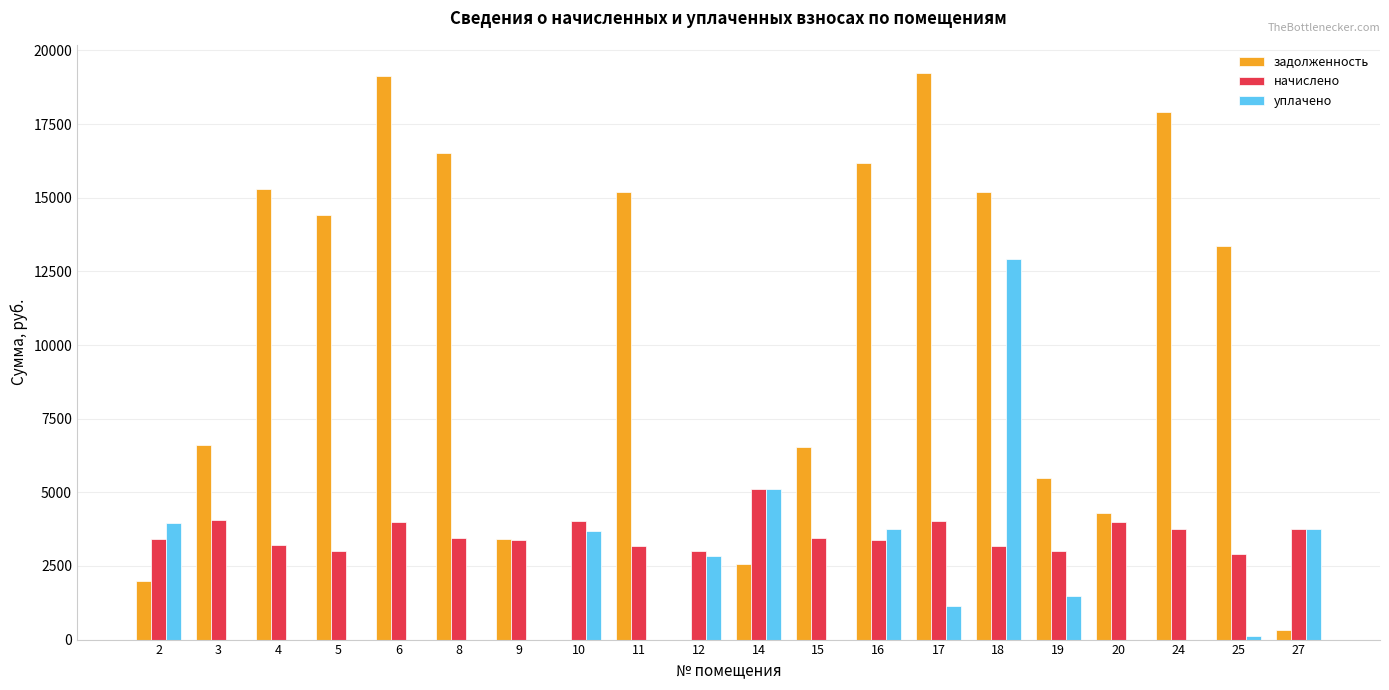

Is the value of уплачено at 12 greater than the value of задолженность at 24?

No